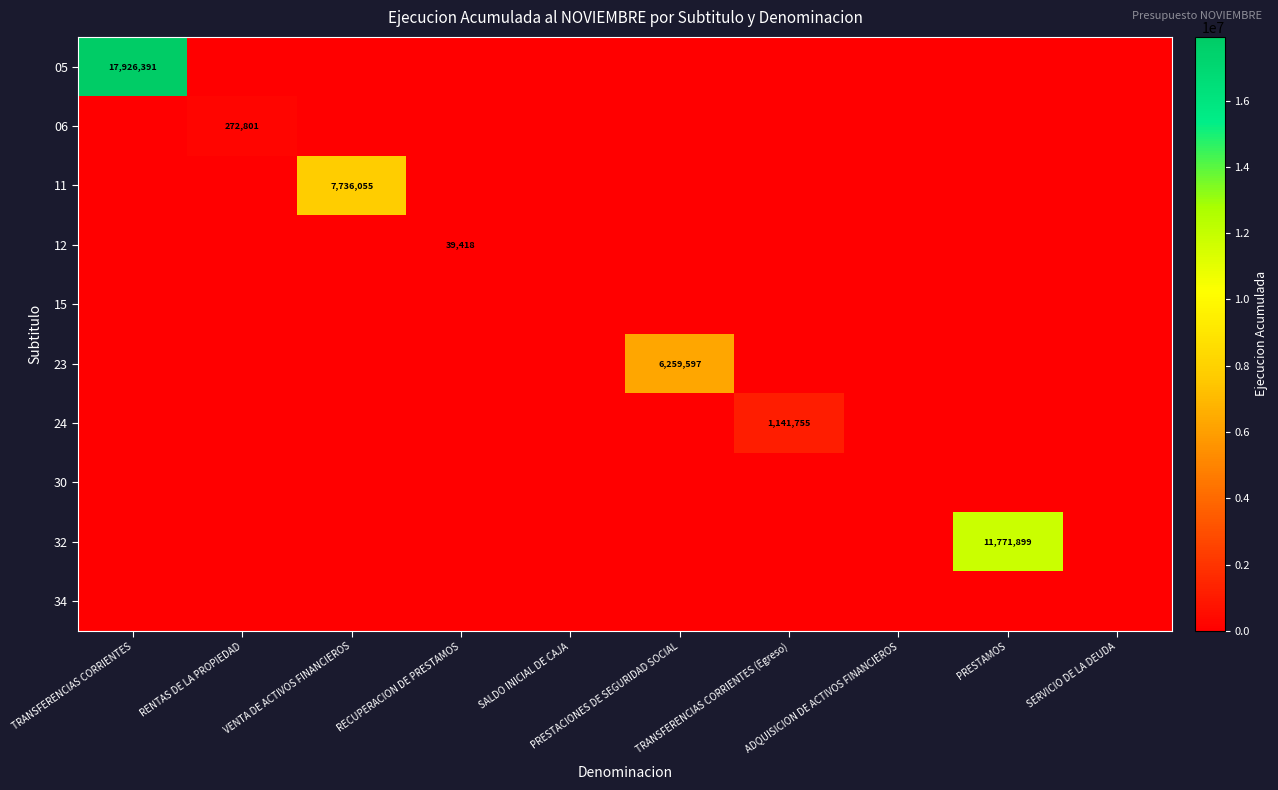

List the labels in order of 12 value, smallest first.

TRANSFERENCIAS CORRIENTES, RENTAS DE LA PROPIEDAD, VENTA DE ACTIVOS FINANCIEROS, SALDO INICIAL DE CAJA, PRESTACIONES DE SEGURIDAD SOCIAL, TRANSFERENCIAS CORRIENTES (Egreso), ADQUISICION DE ACTIVOS FINANCIEROS, PRESTAMOS, SERVICIO DE LA DEUDA, RECUPERACION DE PRESTAMOS